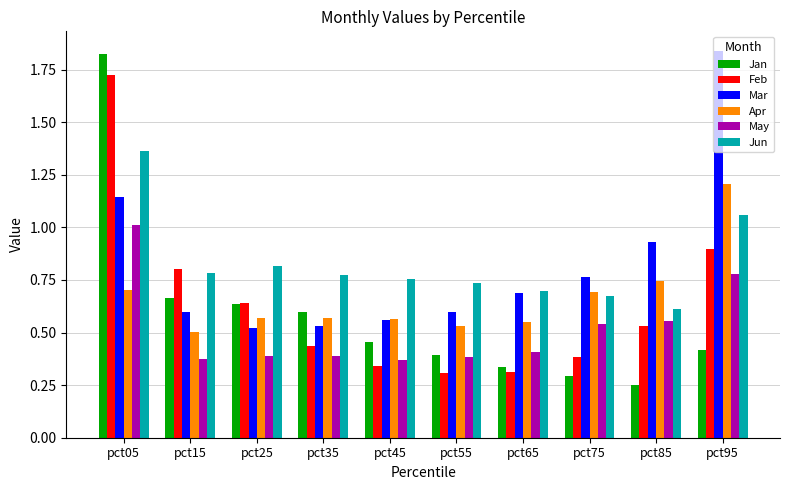

True or false: Apr has a value of 0.5 at pct15.

True